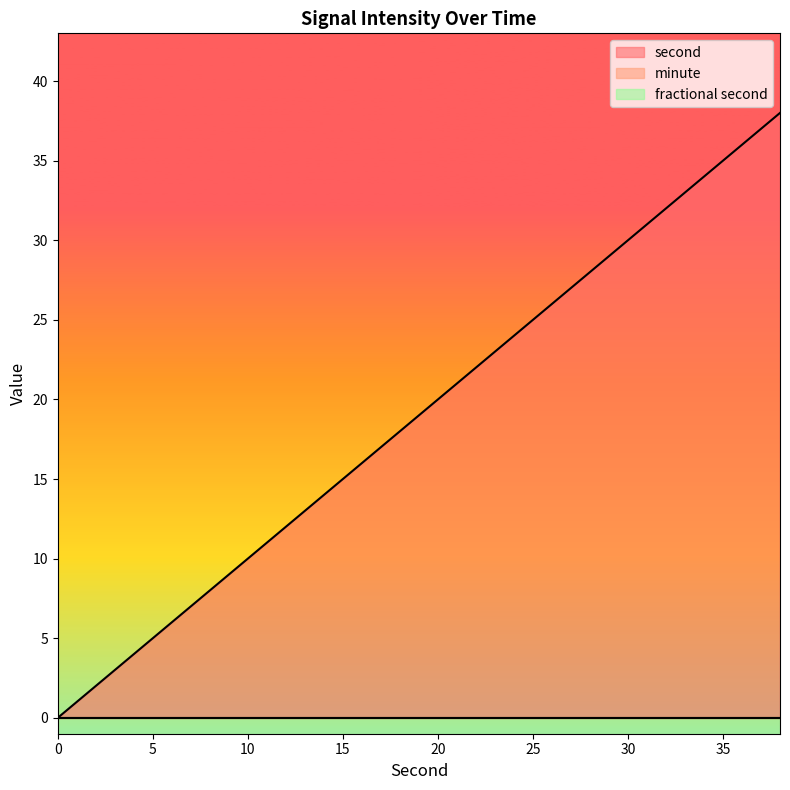

At which category is the sum across all series the highest?

38